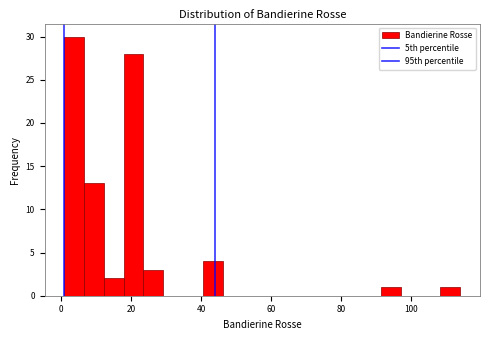

Read against the x-axis, roughly where is the centre of the tallest bar?

4